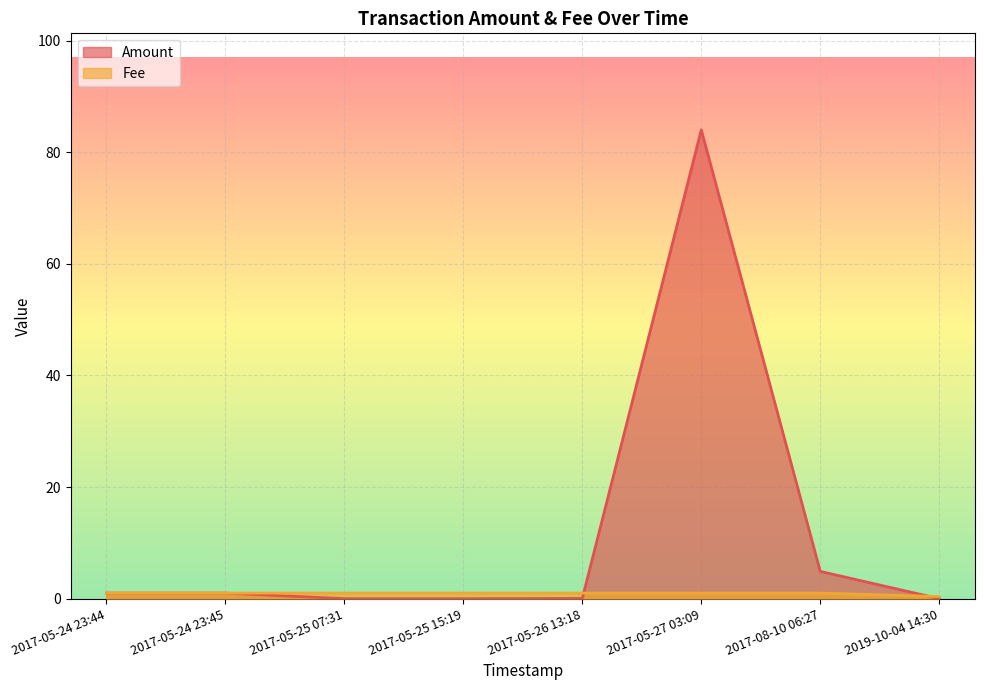

At which label does Fee reach its minimum?

2019-10-04 14:30